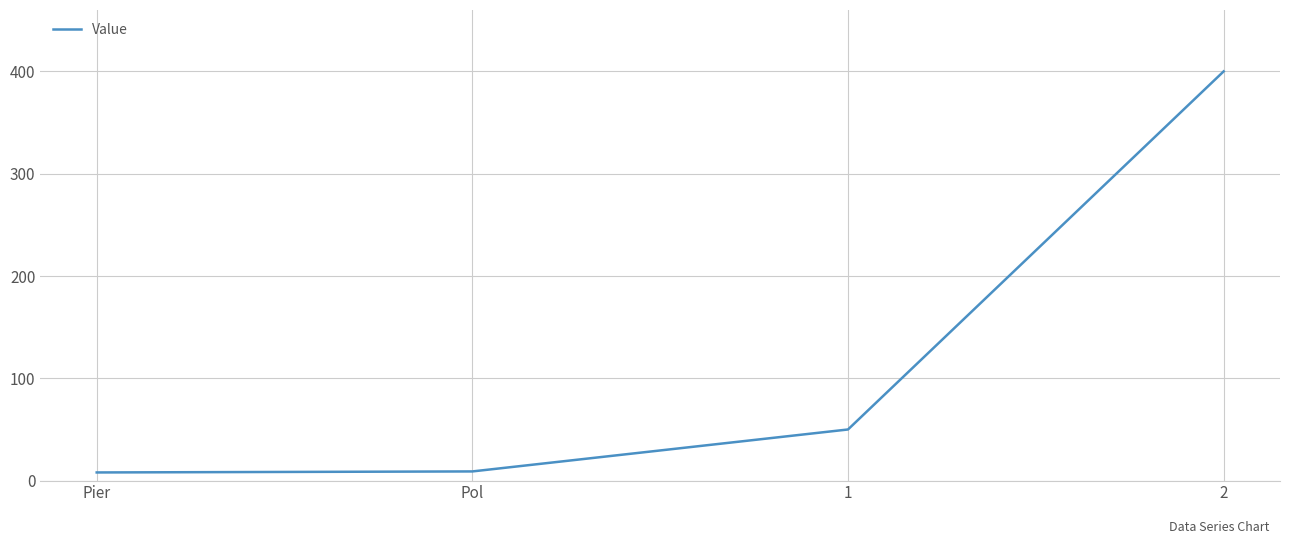

The value at 2 is 400. True or false?

True